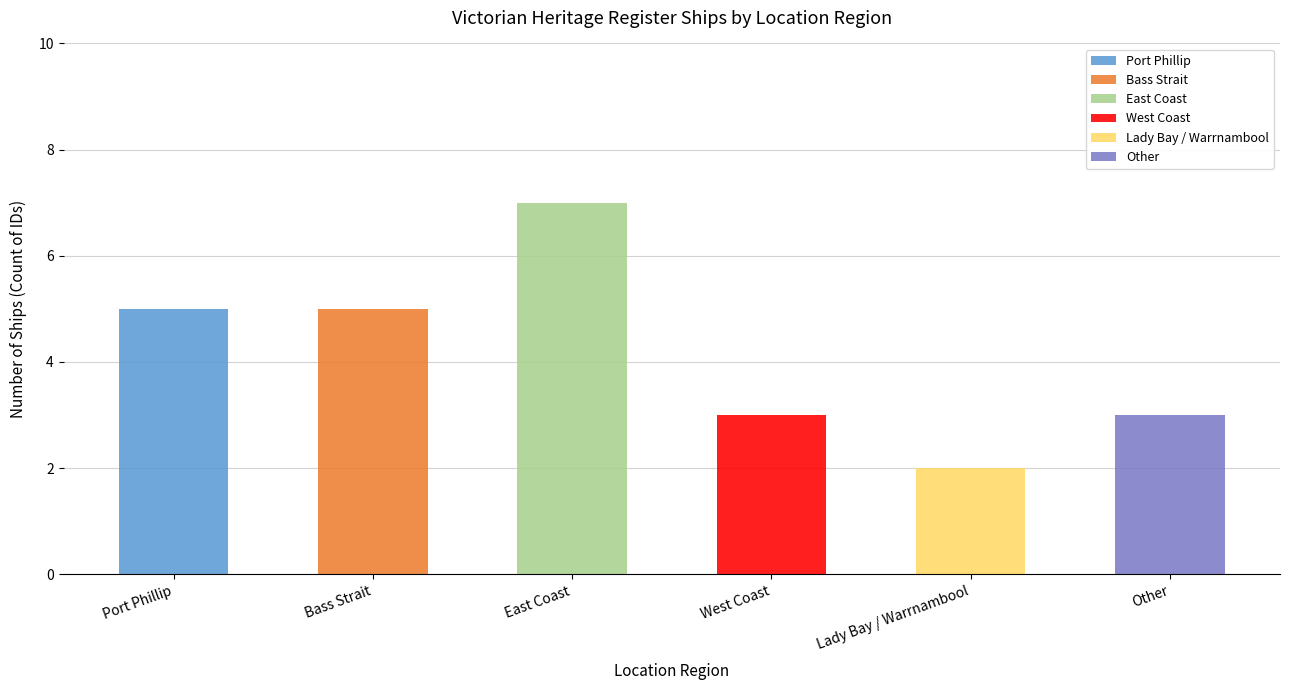

What is the value of the 6th bar from the left?

3